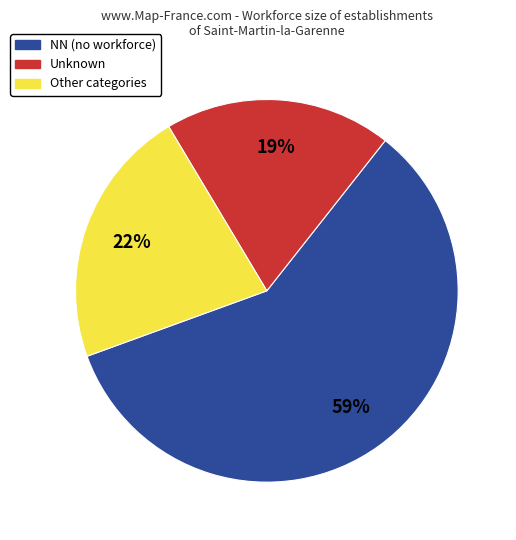

True or false: Other categories accounts for 22% of the total.

True